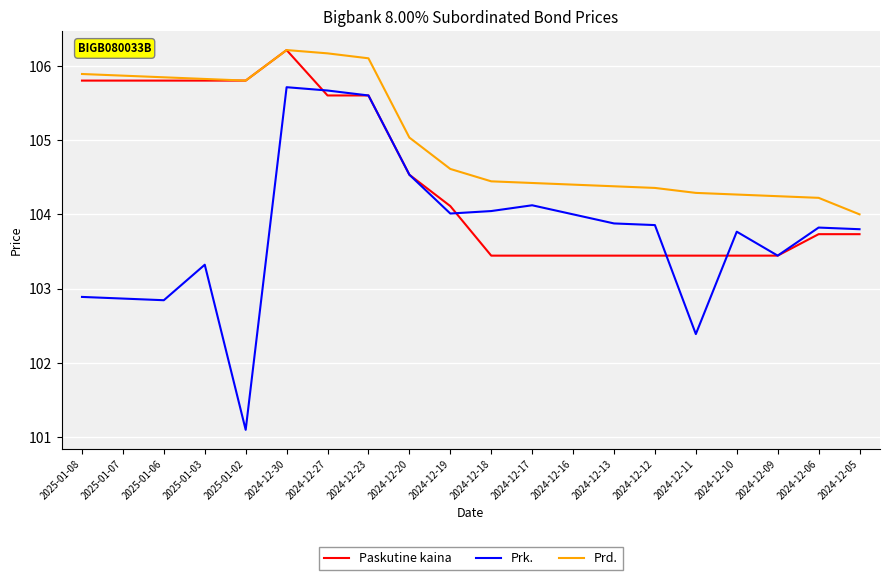

What is the spread (max minus min) of values at 2024-12-27?

0.6